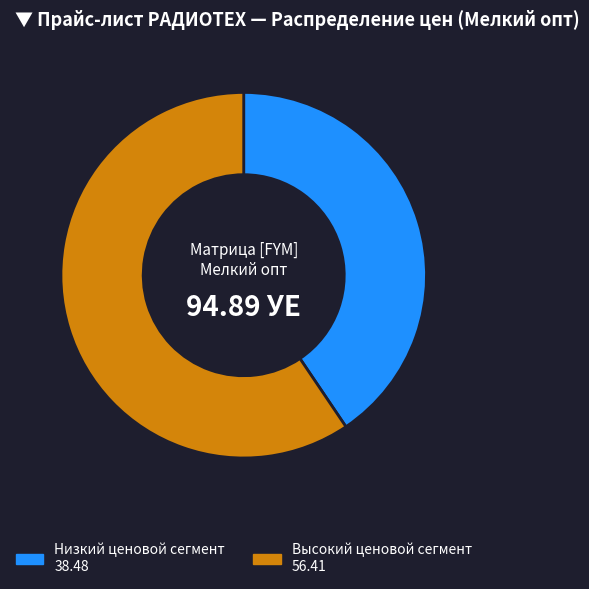

Is there a majority slice in this chart?

Yes